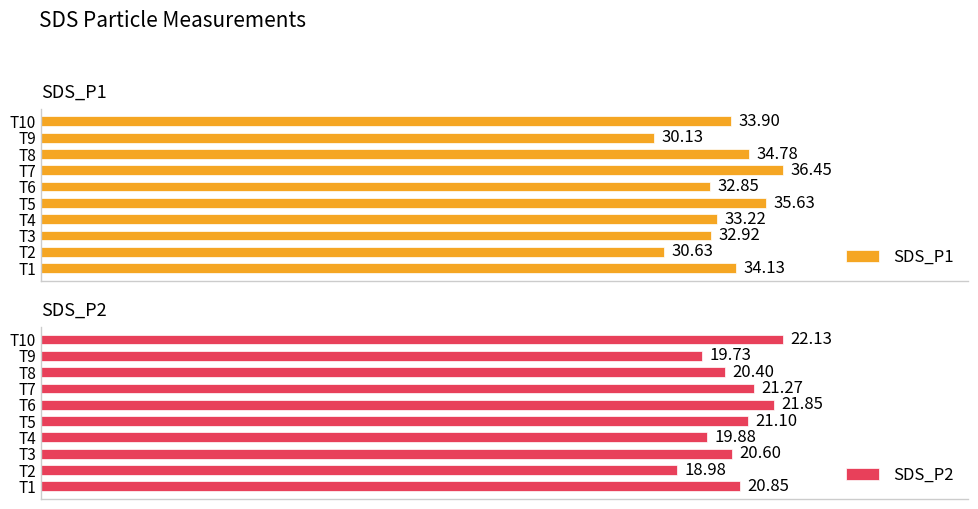

The SDS_P2 series shows 14.8 at T7. True or false?

False